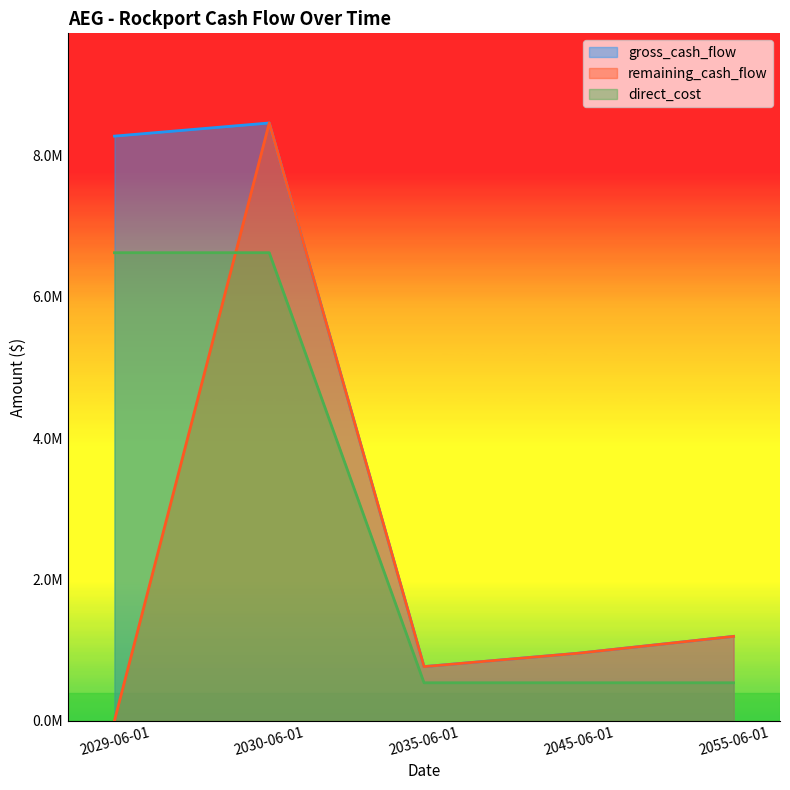

Reading left to right, transcribe all the data shown in this chart.

gross_cash_flow: 8275973	8462182	763777	954113	1191882
remaining_cash_flow: 0	8462182	763777	954113	1191882
direct_cost: 6625000	6625000	535000	535000	535000